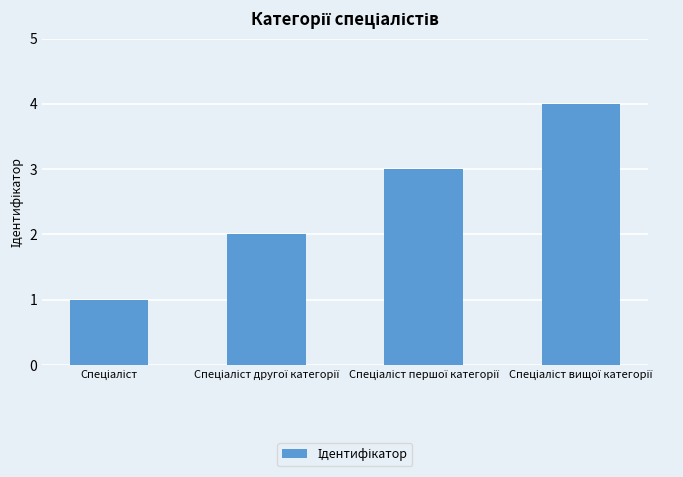

What is the maximum value shown in the chart?

4